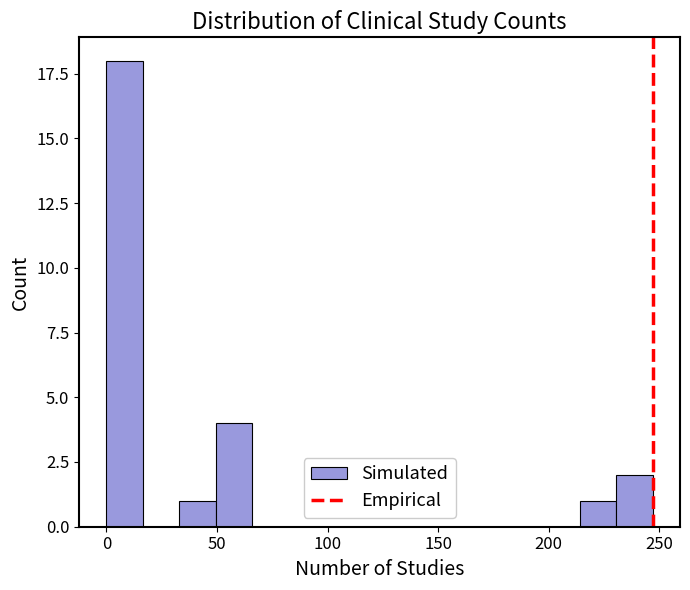

Around what value on the x-axis is the tallest bar? Give the approximate position of its centre, as read against the axis.

10